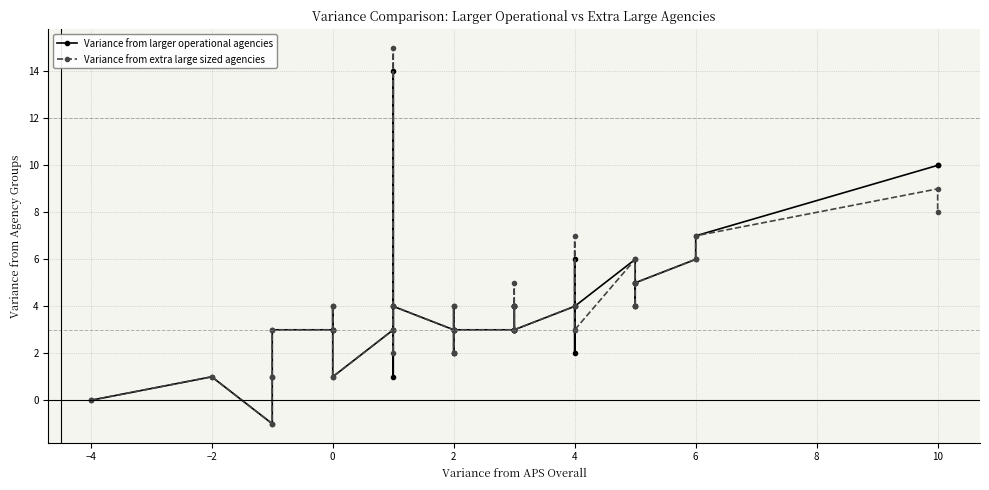

Which series changed the most between 12 and 39?

Variance from larger operational agencies